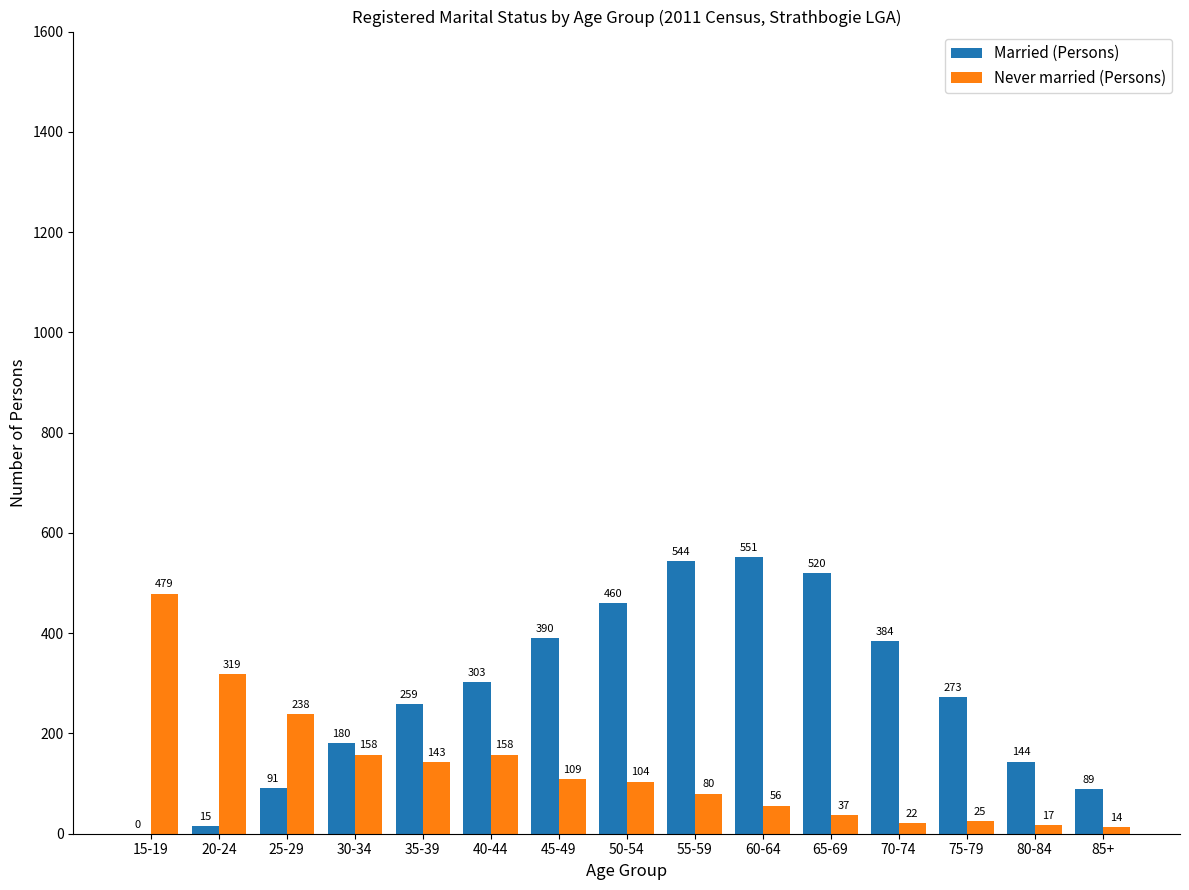

Count the number of data series in this chart.

2